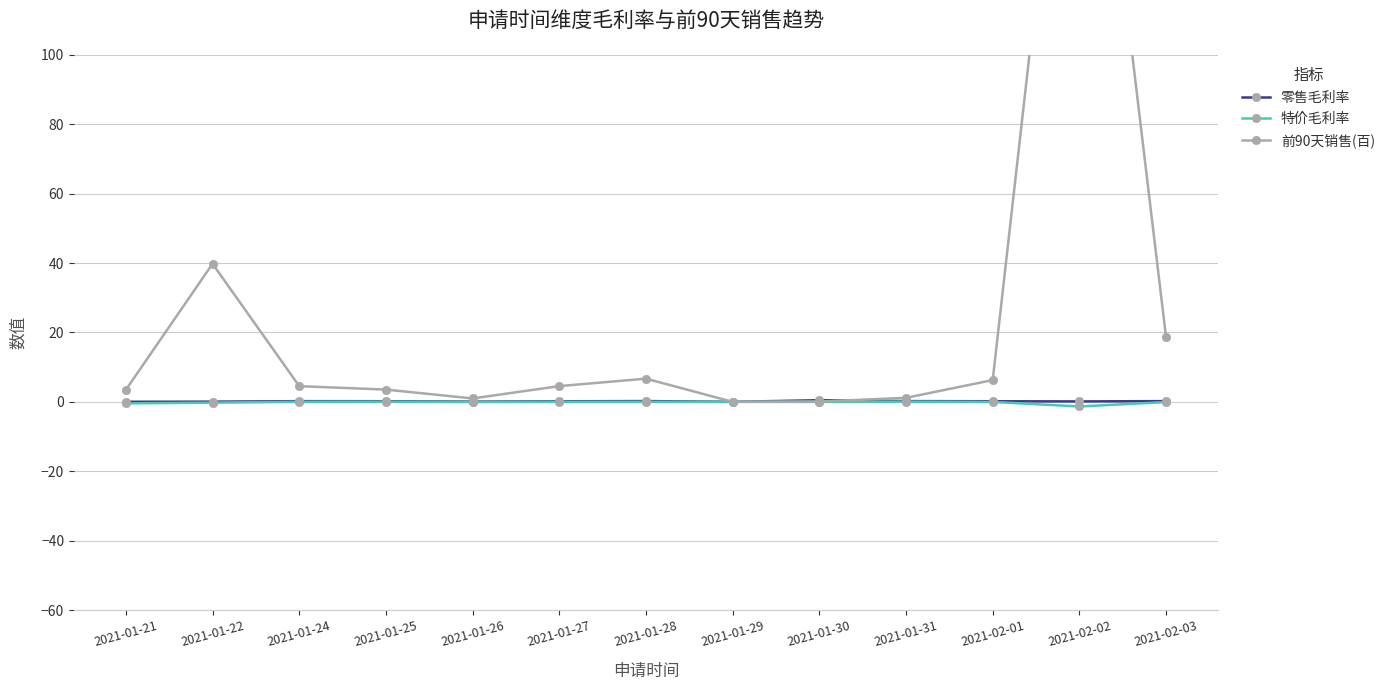

True or false: 前90天销售(百) and 特价毛利率 intersect in this chart.

False